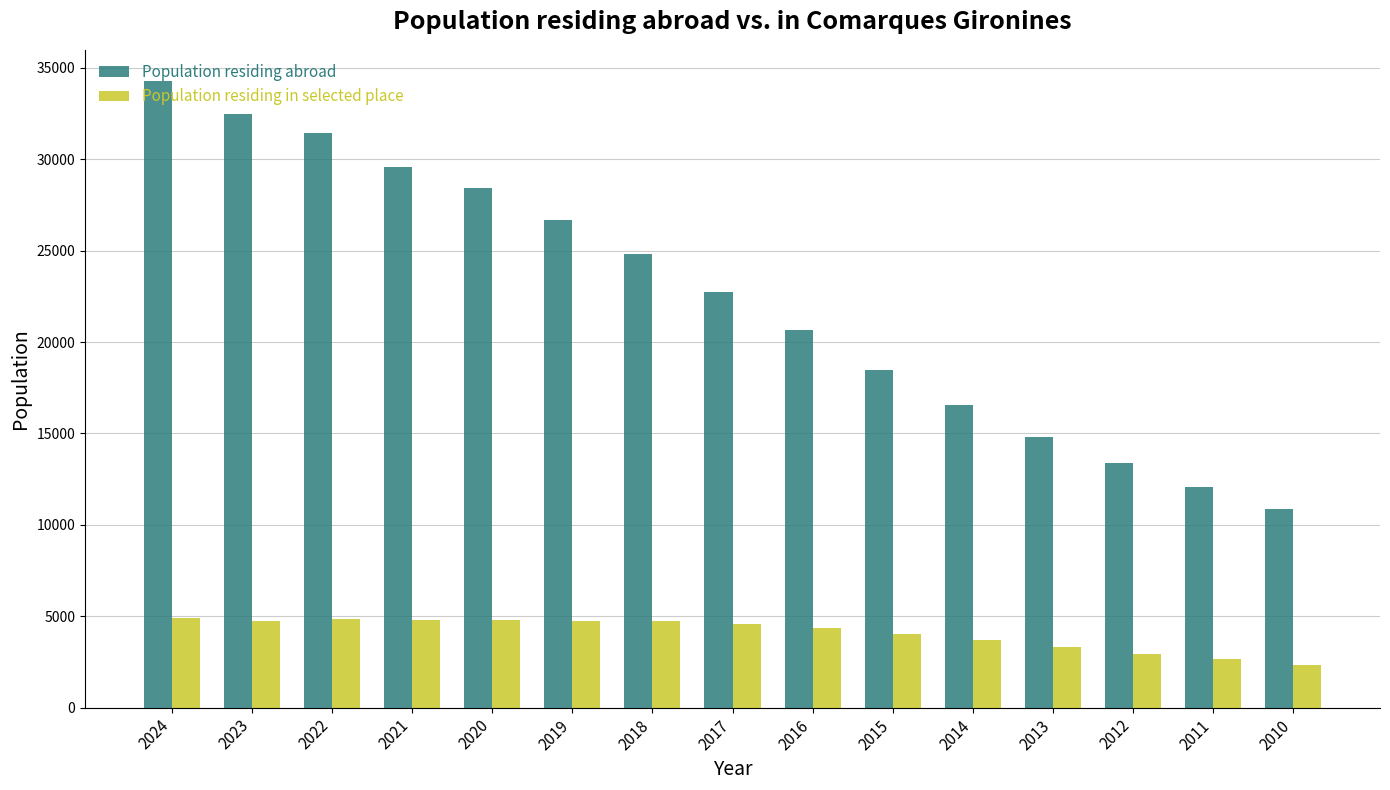

Which series has the widest spread of values?

Population residing abroad